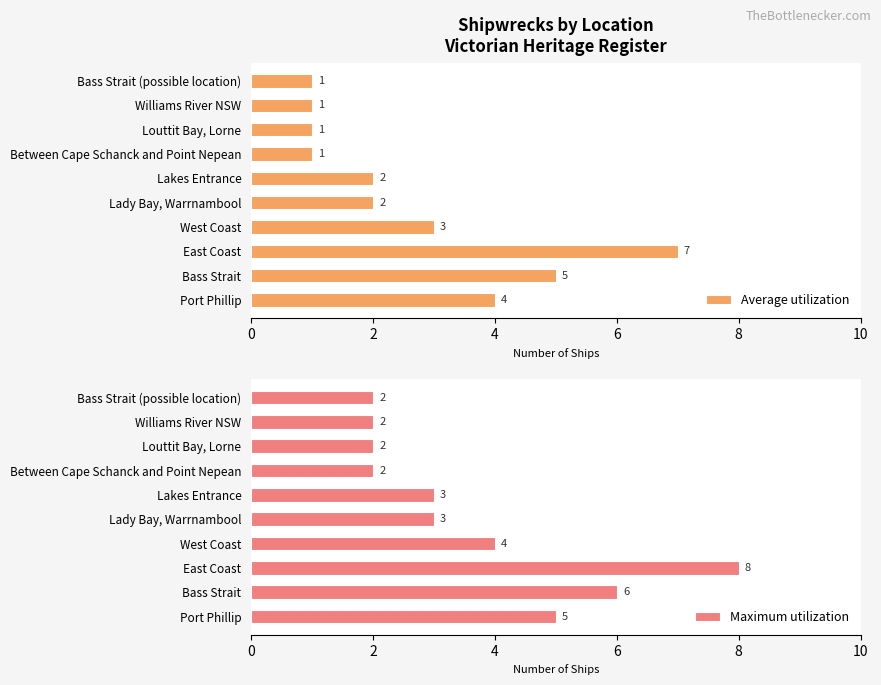

How many groups of bars are there?

10